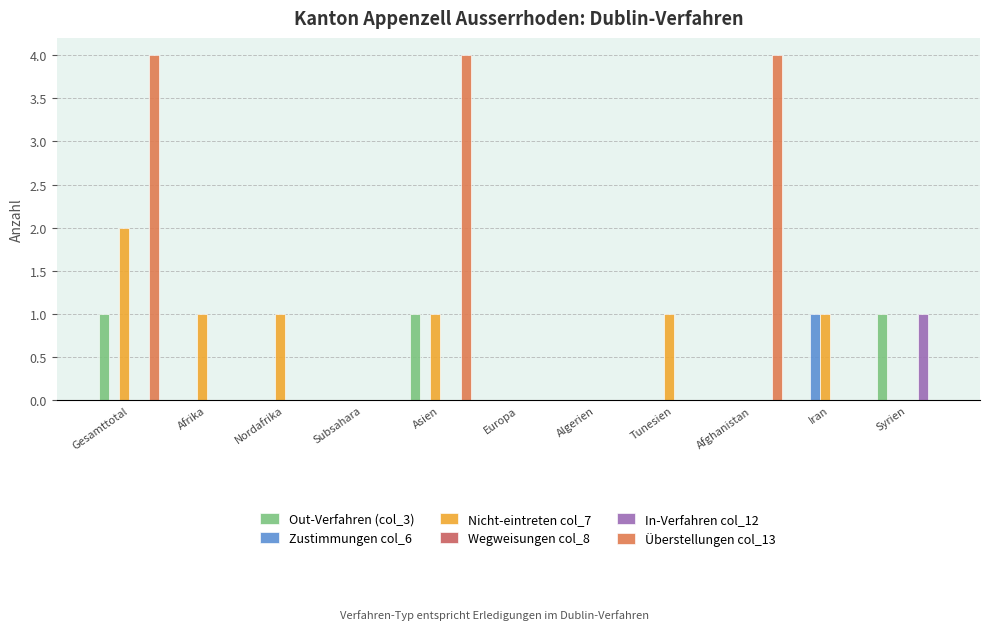

What is the label of the 9th bar from the right?

Nordafrika